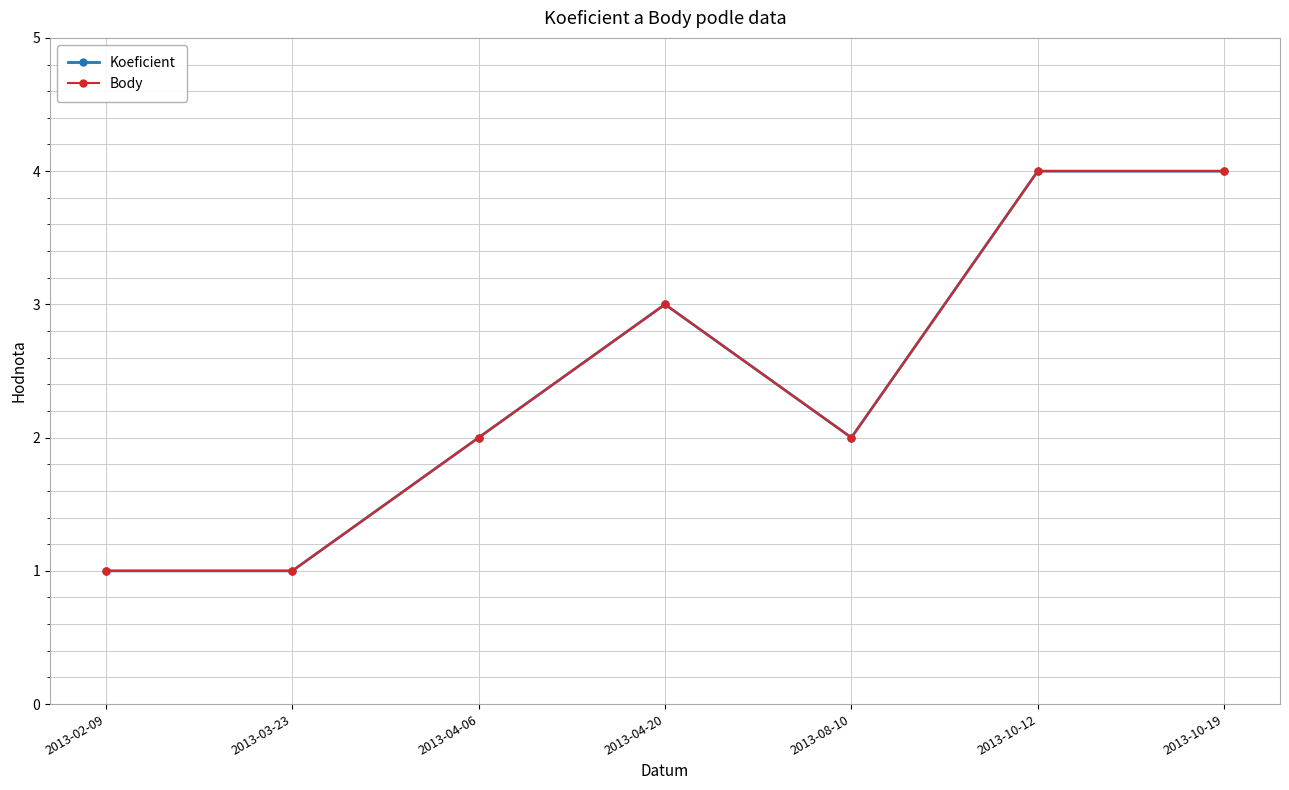

Does the chart have visible grid lines?

Yes